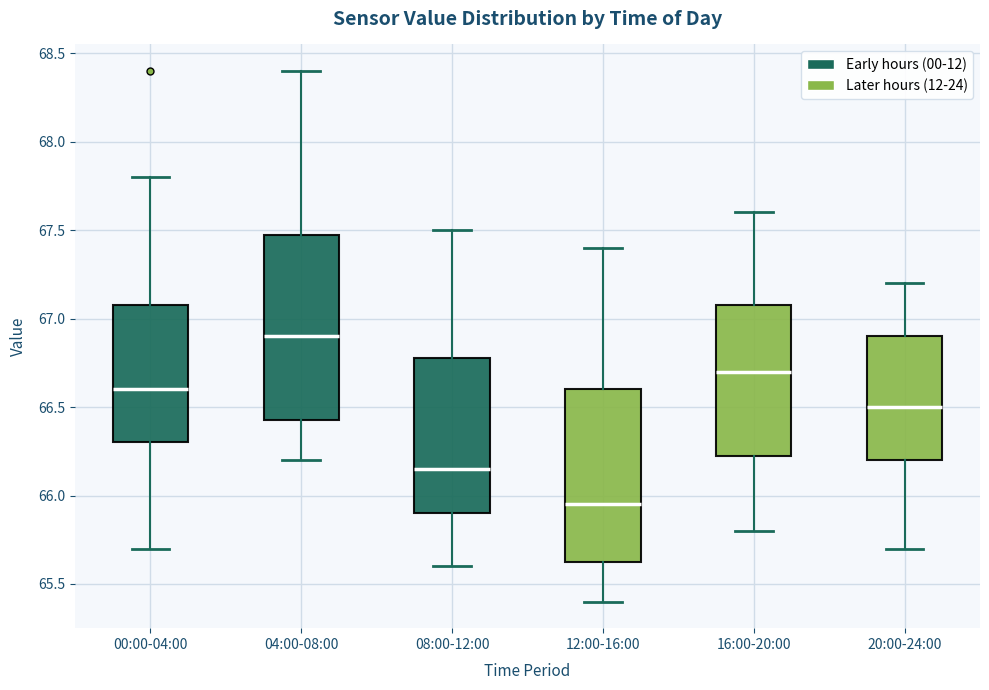

Comparing the boxes themselves (not the whiskers), which one is the tallest?

04:00-08:00